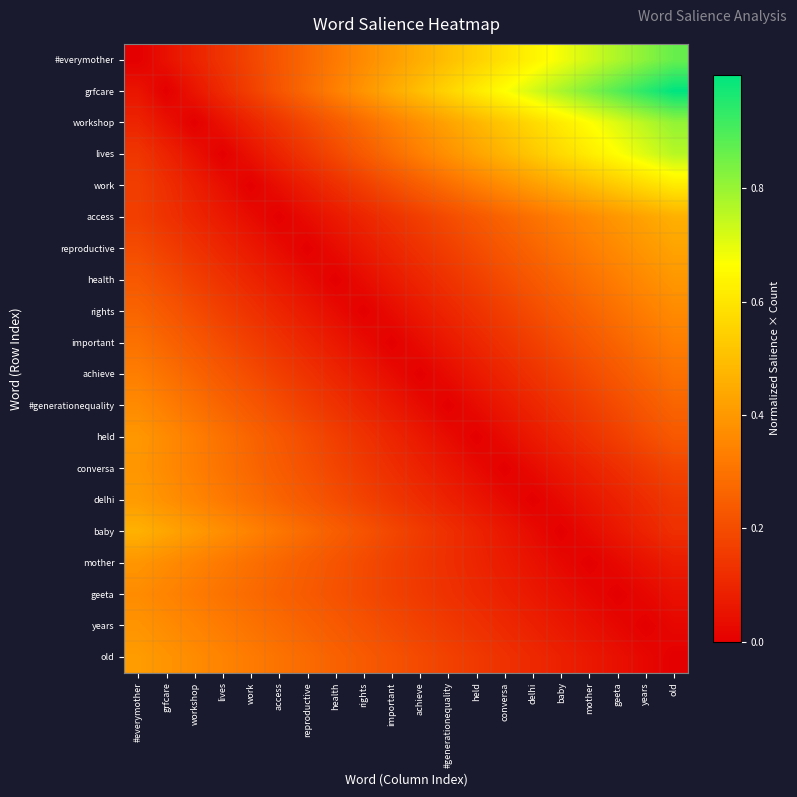

Reading left to right, list all the values displayed in this chart.

#everymother: #everymother=0.0	grfcare=0.0	workshop=0.1	lives=0.1	work=0.2	access=0.2	reproductive=0.3	health=0.3	rights=0.4	important=0.4	achieve=0.5	#generationequality=0.5	held=0.5	conversa=0.6	delhi=0.6	baby=0.7	mother=0.7	geeta=0.8	years=0.8	old=0.9
grfcare: #everymother=0.1	grfcare=0.0	workshop=0.1	lives=0.1	work=0.2	access=0.2	reproductive=0.3	health=0.3	rights=0.4	important=0.4	achieve=0.5	#generationequality=0.6	held=0.6	conversa=0.7	delhi=0.7	baby=0.8	mother=0.8	geeta=0.9	years=0.9	old=1.0
workshop: #everymother=0.1	grfcare=0.0	workshop=0.0	lives=0.0	work=0.1	access=0.1	reproductive=0.2	health=0.2	rights=0.3	important=0.3	achieve=0.4	#generationequality=0.4	held=0.5	conversa=0.5	delhi=0.6	baby=0.6	mother=0.7	geeta=0.7	years=0.8	old=0.8
lives: #everymother=0.1	grfcare=0.1	workshop=0.0	lives=0.0	work=0.0	access=0.1	reproductive=0.1	health=0.2	rights=0.2	important=0.3	achieve=0.3	#generationequality=0.4	held=0.4	conversa=0.5	delhi=0.5	baby=0.6	mother=0.6	geeta=0.7	years=0.7	old=0.8
work: #everymother=0.2	grfcare=0.1	workshop=0.1	lives=0.0	work=0.0	access=0.0	reproductive=0.1	health=0.1	rights=0.2	important=0.2	achieve=0.2	#generationequality=0.3	held=0.3	conversa=0.4	delhi=0.4	baby=0.4	mother=0.5	geeta=0.5	years=0.6	old=0.6
access: #everymother=0.2	grfcare=0.1	workshop=0.1	lives=0.1	work=0.0	access=0.0	reproductive=0.0	health=0.1	rights=0.1	important=0.1	achieve=0.2	#generationequality=0.2	held=0.2	conversa=0.3	delhi=0.3	baby=0.3	mother=0.4	geeta=0.4	years=0.4	old=0.5
reproductive: #everymother=0.2	grfcare=0.2	workshop=0.1	lives=0.1	work=0.1	access=0.0	reproductive=0.0	health=0.0	rights=0.1	important=0.1	achieve=0.1	#generationequality=0.2	held=0.2	conversa=0.2	delhi=0.3	baby=0.3	mother=0.3	geeta=0.4	years=0.4	old=0.4
health: #everymother=0.2	grfcare=0.2	workshop=0.2	lives=0.1	work=0.1	access=0.1	reproductive=0.0	health=0.0	rights=0.0	important=0.1	achieve=0.1	#generationequality=0.1	held=0.2	conversa=0.2	delhi=0.2	baby=0.3	mother=0.3	geeta=0.3	years=0.4	old=0.4
rights: #everymother=0.3	grfcare=0.2	workshop=0.2	lives=0.2	work=0.1	access=0.1	reproductive=0.1	health=0.0	rights=0.0	important=0.0	achieve=0.1	#generationequality=0.1	held=0.1	conversa=0.2	delhi=0.2	baby=0.2	mother=0.3	geeta=0.3	years=0.3	old=0.4
important: #everymother=0.3	grfcare=0.3	workshop=0.2	lives=0.2	work=0.2	access=0.1	reproductive=0.1	health=0.1	rights=0.0	important=0.0	achieve=0.0	#generationequality=0.1	held=0.1	conversa=0.1	delhi=0.2	baby=0.2	mother=0.2	geeta=0.3	years=0.3	old=0.3
achieve: #everymother=0.3	grfcare=0.3	workshop=0.3	lives=0.2	work=0.2	access=0.2	reproductive=0.1	health=0.1	rights=0.1	important=0.0	achieve=0.0	#generationequality=0.0	held=0.1	conversa=0.1	delhi=0.1	baby=0.2	mother=0.2	geeta=0.2	years=0.3	old=0.3
#generationequality: #everymother=0.4	grfcare=0.3	workshop=0.3	lives=0.3	work=0.2	access=0.2	reproductive=0.2	health=0.1	rights=0.1	important=0.1	achieve=0.0	#generationequality=0.0	held=0.0	conversa=0.1	delhi=0.1	baby=0.1	mother=0.2	geeta=0.2	years=0.2	old=0.3
held: #everymother=0.4	grfcare=0.4	workshop=0.3	lives=0.3	work=0.3	access=0.2	reproductive=0.2	health=0.2	rights=0.1	important=0.1	achieve=0.1	#generationequality=0.0	held=0.0	conversa=0.0	delhi=0.1	baby=0.1	mother=0.1	geeta=0.2	years=0.2	old=0.2
conversa: #everymother=0.4	grfcare=0.4	workshop=0.3	lives=0.3	work=0.3	access=0.2	reproductive=0.2	health=0.2	rights=0.2	important=0.1	achieve=0.1	#generationequality=0.1	held=0.0	conversa=0.0	delhi=0.0	baby=0.1	mother=0.1	geeta=0.1	years=0.2	old=0.2
delhi: #everymother=0.4	grfcare=0.4	workshop=0.3	lives=0.3	work=0.3	access=0.3	reproductive=0.2	health=0.2	rights=0.2	important=0.1	achieve=0.1	#generationequality=0.1	held=0.1	conversa=0.0	delhi=0.0	baby=0.0	mother=0.1	geeta=0.1	years=0.1	old=0.1
baby: #everymother=0.5	grfcare=0.4	workshop=0.4	lives=0.4	work=0.3	access=0.3	reproductive=0.3	health=0.2	rights=0.2	important=0.2	achieve=0.2	#generationequality=0.1	held=0.1	conversa=0.1	delhi=0.0	baby=0.0	mother=0.0	geeta=0.1	years=0.1	old=0.1
mother: #everymother=0.4	grfcare=0.4	workshop=0.3	lives=0.3	work=0.3	access=0.3	reproductive=0.2	health=0.2	rights=0.2	important=0.2	achieve=0.1	#generationequality=0.1	held=0.1	conversa=0.1	delhi=0.0	baby=0.0	mother=0.0	geeta=0.0	years=0.0	old=0.1
geeta: #everymother=0.4	grfcare=0.3	workshop=0.3	lives=0.3	work=0.3	access=0.3	reproductive=0.2	health=0.2	rights=0.2	important=0.2	achieve=0.2	#generationequality=0.1	held=0.1	conversa=0.1	delhi=0.1	baby=0.0	mother=0.0	geeta=0.0	years=0.0	old=0.0
years: #everymother=0.4	grfcare=0.4	workshop=0.3	lives=0.3	work=0.3	access=0.3	reproductive=0.3	health=0.2	rights=0.2	important=0.2	achieve=0.2	#generationequality=0.2	held=0.1	conversa=0.1	delhi=0.1	baby=0.1	mother=0.0	geeta=0.0	years=0.0	old=0.0
old: #everymother=0.4	grfcare=0.4	workshop=0.4	lives=0.3	work=0.3	access=0.3	reproductive=0.3	health=0.3	rights=0.2	important=0.2	achieve=0.2	#generationequality=0.2	held=0.2	conversa=0.1	delhi=0.1	baby=0.1	mother=0.1	geeta=0.0	years=0.0	old=0.0